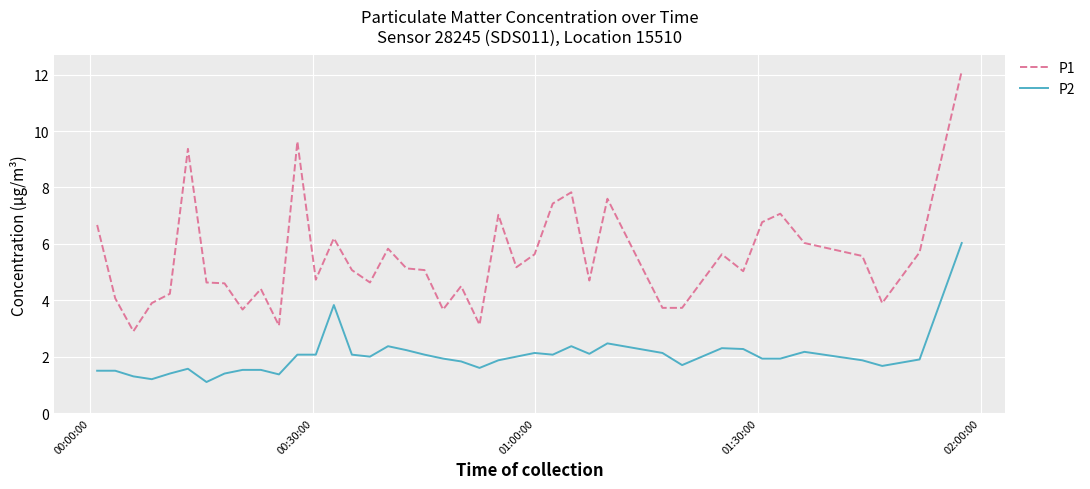

List the series in order of their overall mean, lowest first.

P2, P1